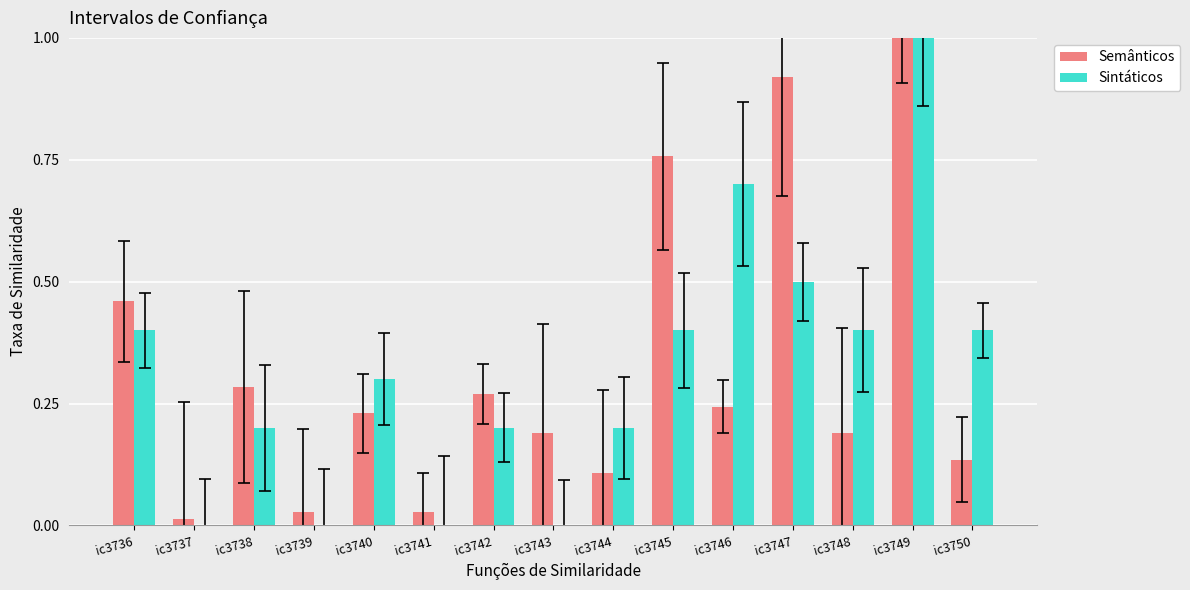

At which category is the sum across all series the highest?

ic3749